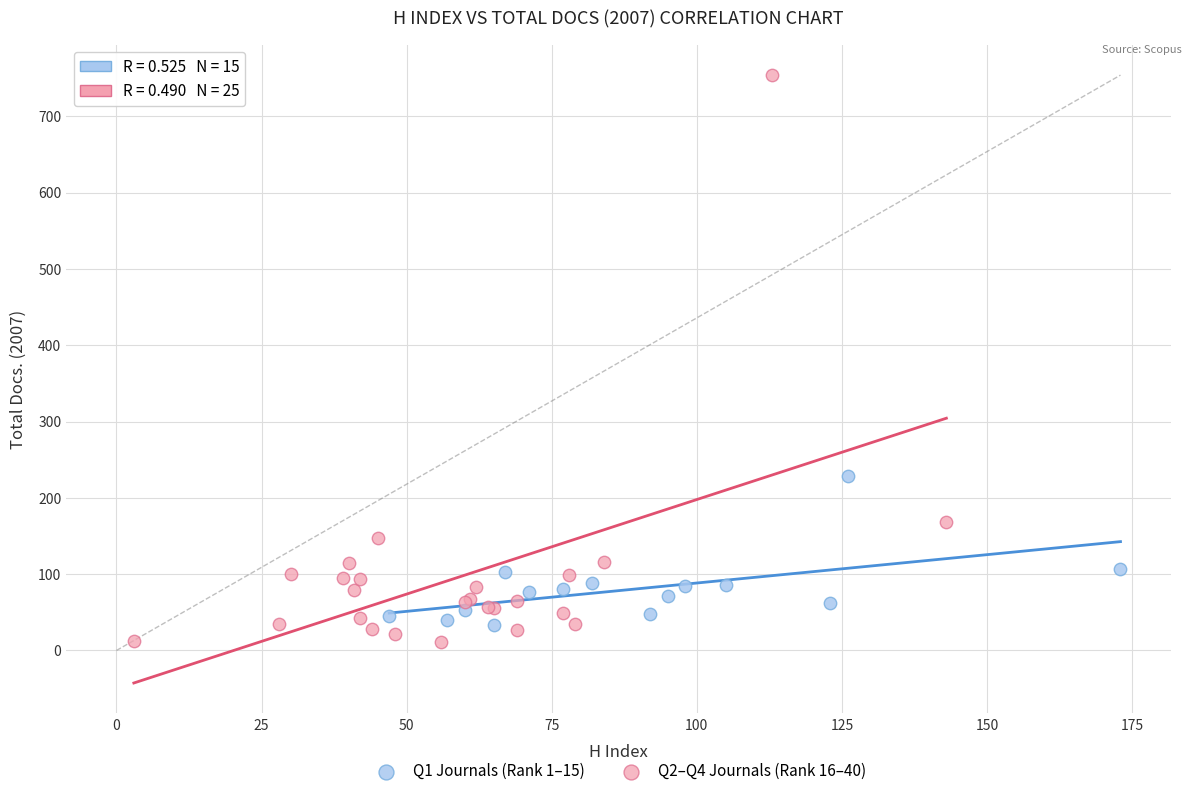

Which series has the widest spread of Y values?

Q2–Q4 Journals (Rank 16–40)